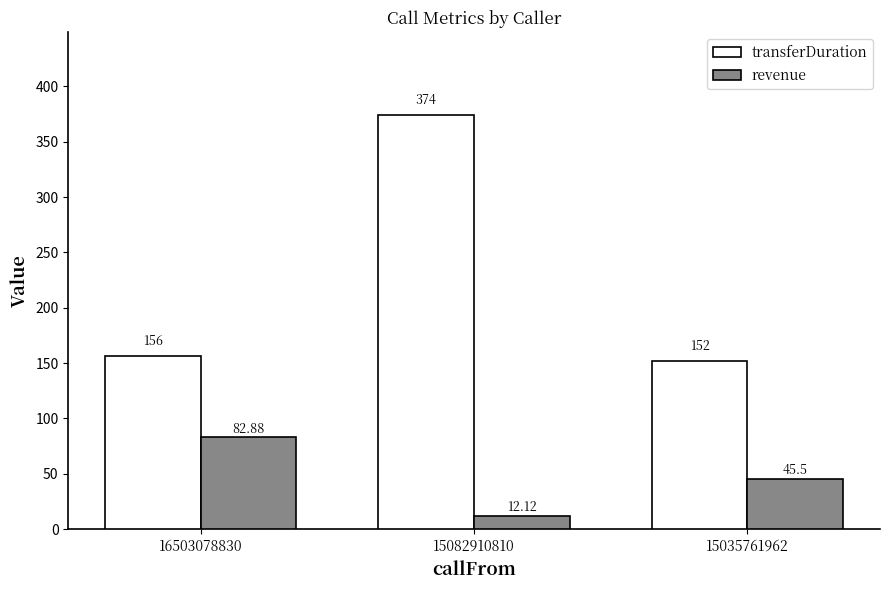

List the labels in order of transferDuration value, smallest first.

15035761962, 16503078830, 15082910810